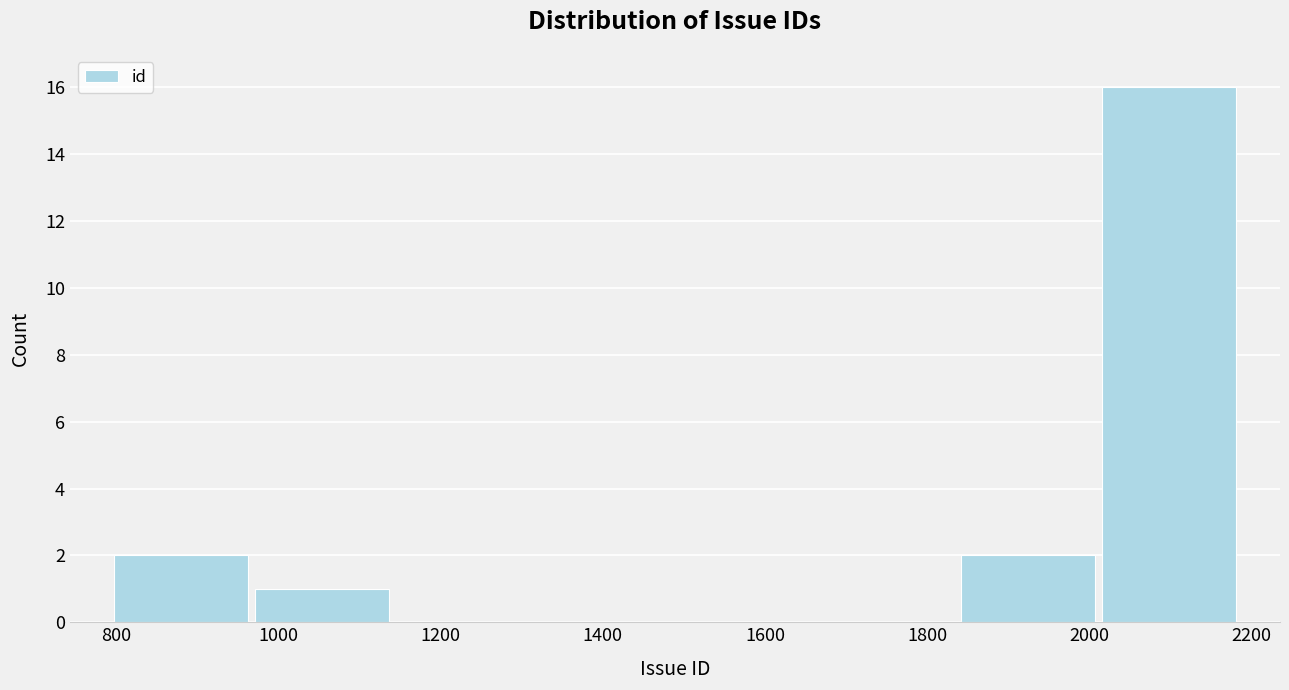

Over which range of the x-axis is the bar tallest?

2020 to 2180